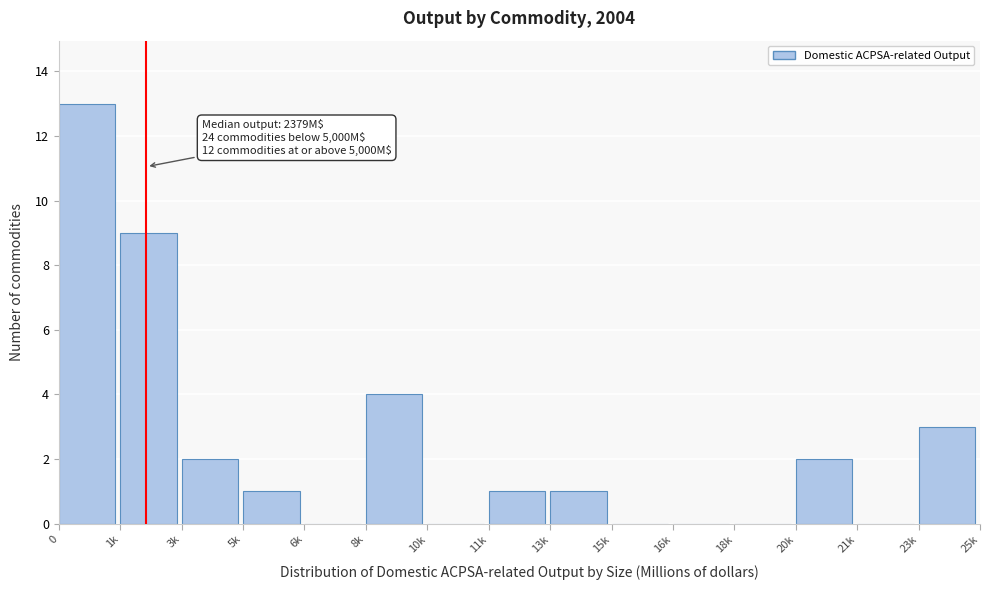

Reading right to left, list all the values displayed in this chart.

23k=3	21k=0	20k=2	18k=0	16k=0	15k=0	13k=1	11k=1	10k=0	8k=4	6k=0	5k=1	3k=2	1k=9	0=13